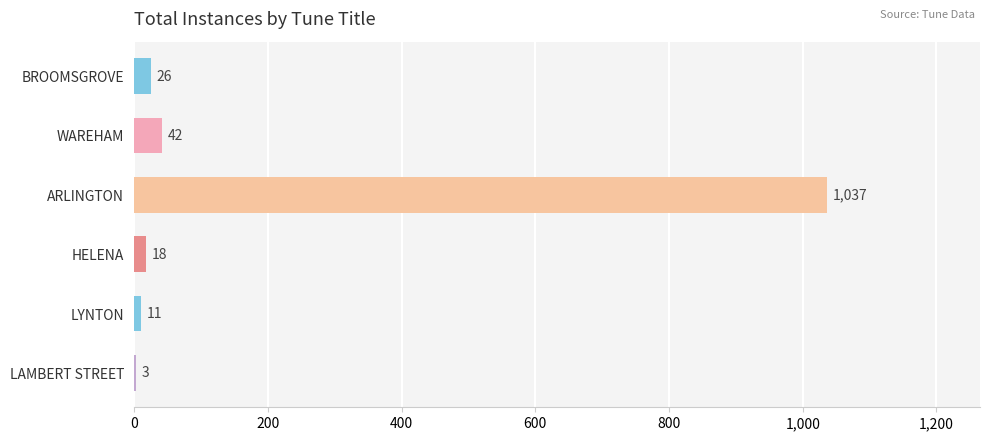

What is the maximum value shown in the chart?

1037